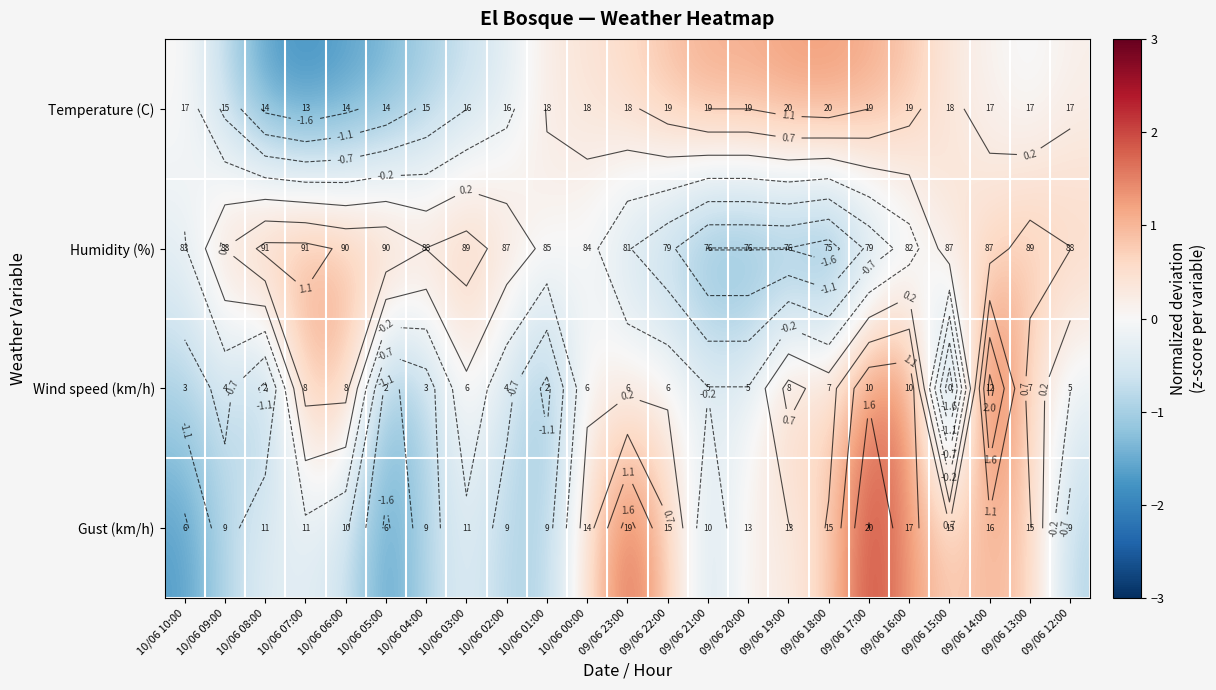

What is the spread (max minus min) of values at 10/06 07:00?

3.1